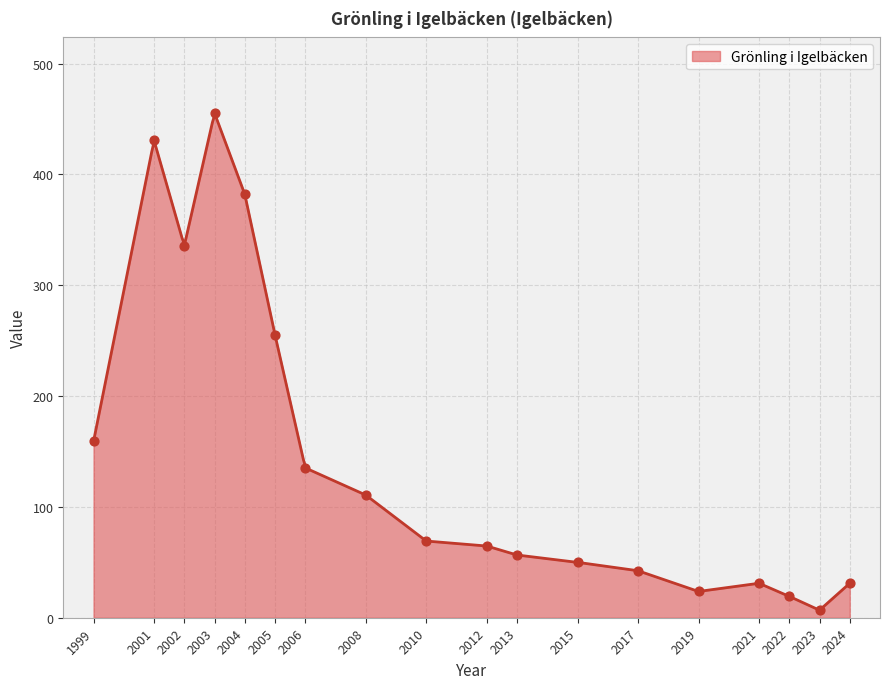

What is the ratio of the value at 2003 to the value at 2010?

6.6